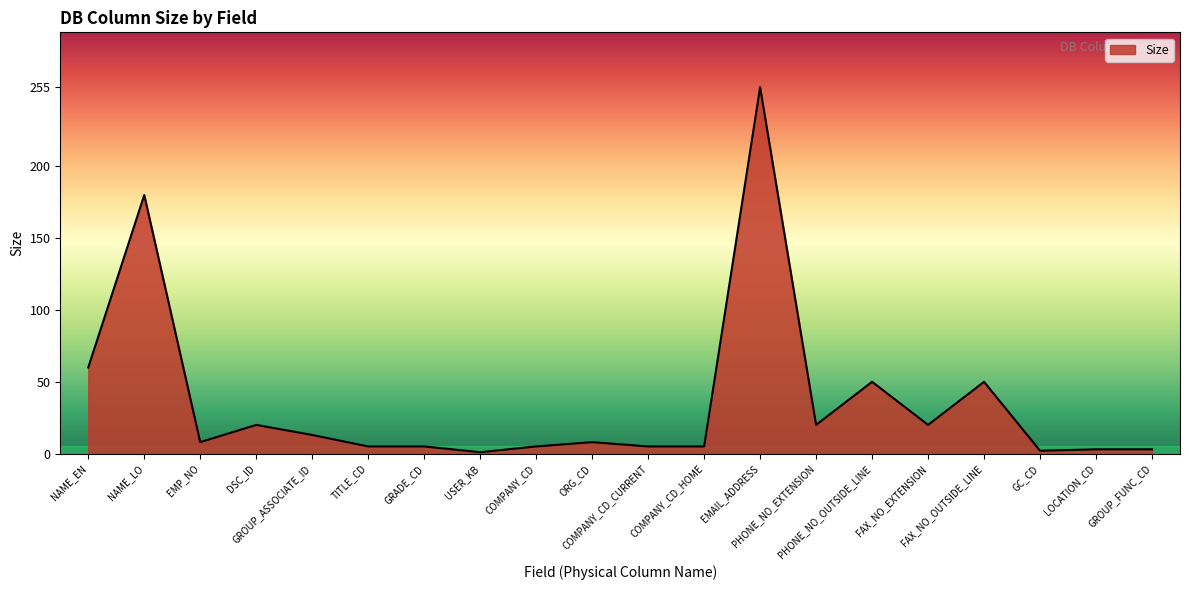

At which category does the data reach its first local valley?

EMP_NO